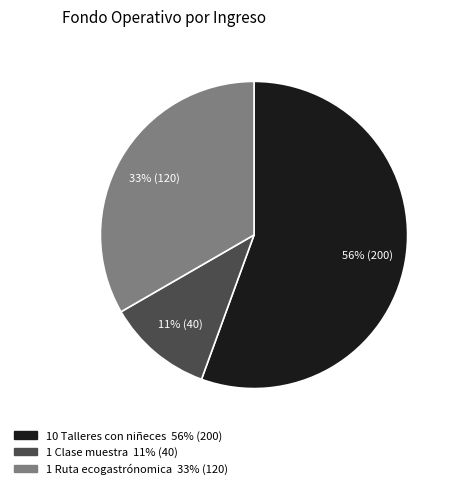

Count the number of slices in the pie.

3